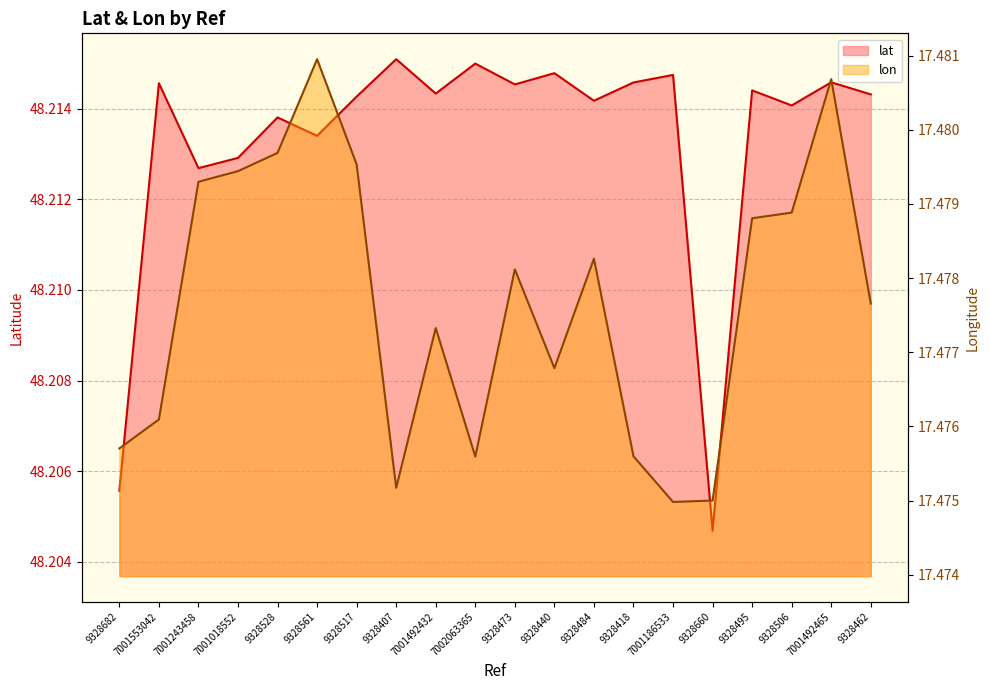

The value of lon at 9328506 is 27.8. True or false?

False